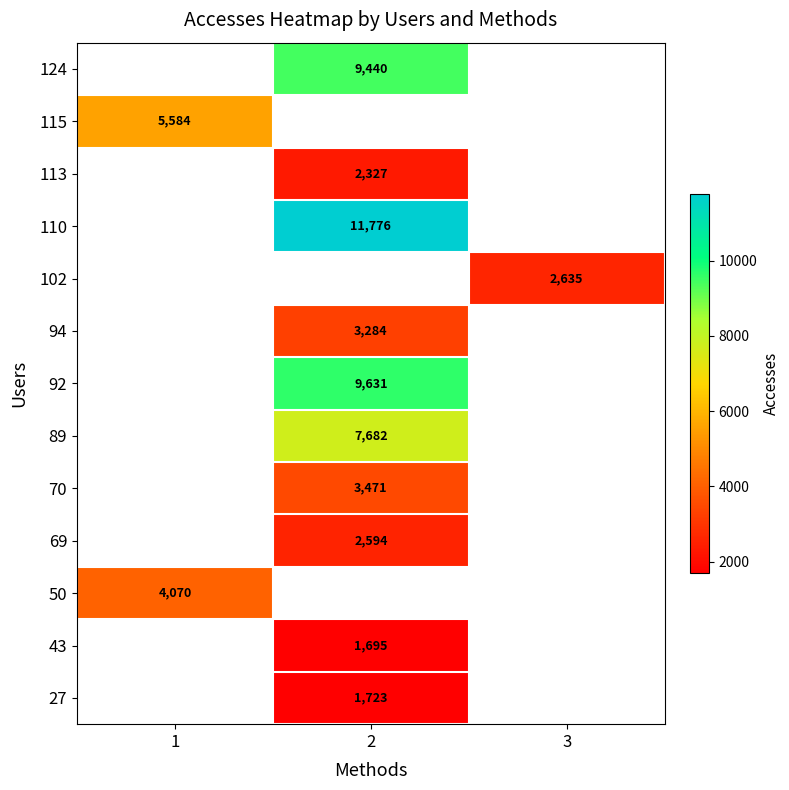

True or false: 27 has a value of 2806 at 2.

False